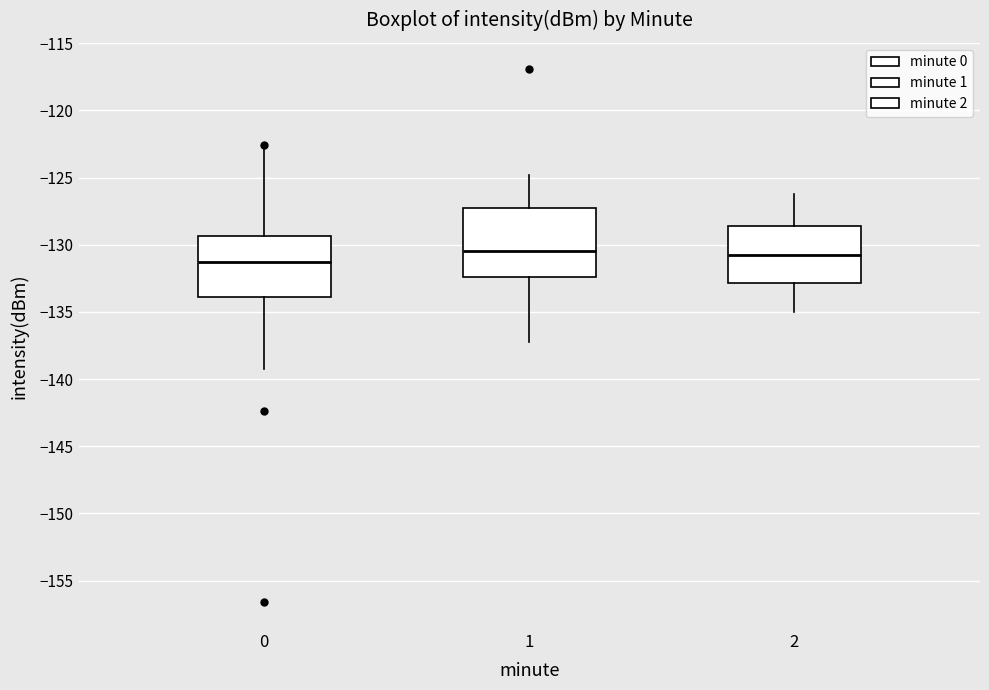

Reading left to right, transcribe this box plot: for each box, give where its median line is, the range the box spans, and where its two whiskers end, as read against the y-axis. The values are not printed on the chart, so give them approximately, as read against the axis.

0: median -131.5, box -134.0 to -129.5, whiskers -139.0 to -122.5
1: median -130.5, box -132.5 to -127.0, whiskers -137.5 to -125.0
2: median -131.0, box -133.0 to -128.5, whiskers -135.0 to -126.0